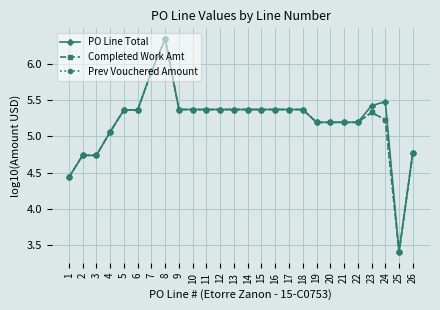

The value of PO Line Total at 4 is 1.7. True or false?

False